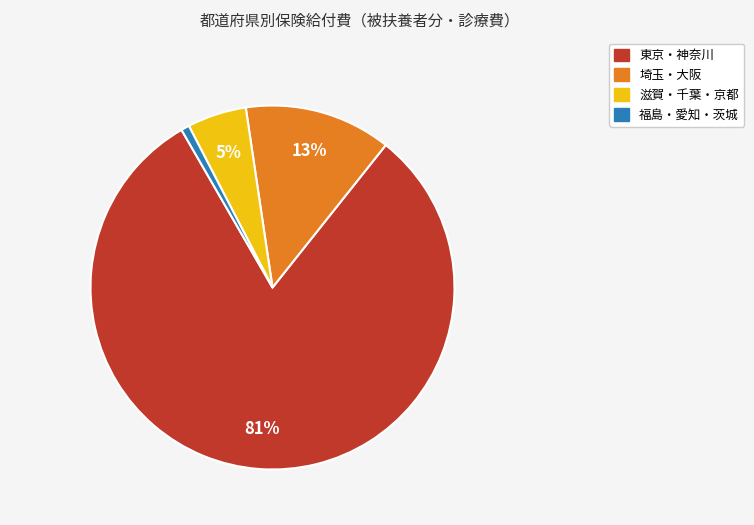

Which category has the biggest portion of the pie?

東京・神奈川